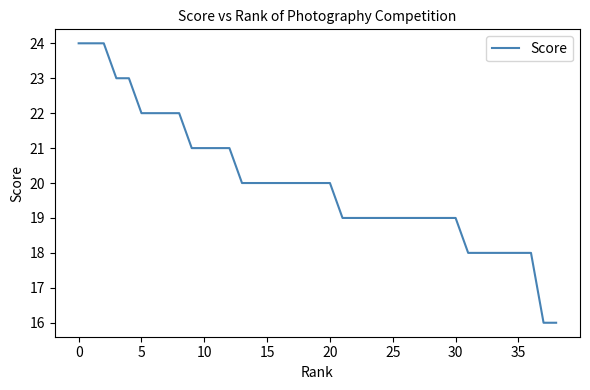

What is the greatest value displayed?

24